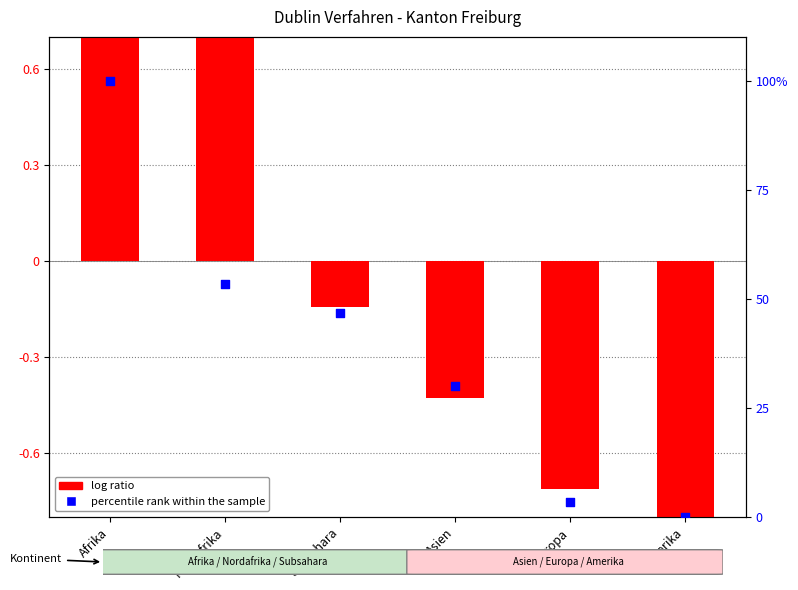

Which series has the widest spread of Y values?

percentile rank within the sample